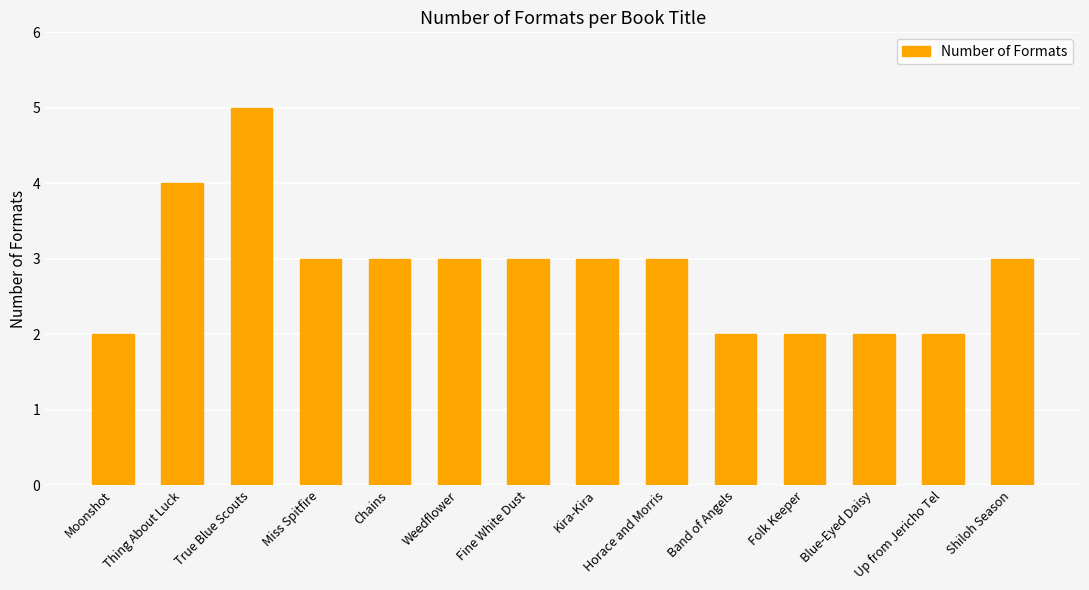

How many series are shown in this chart?

1